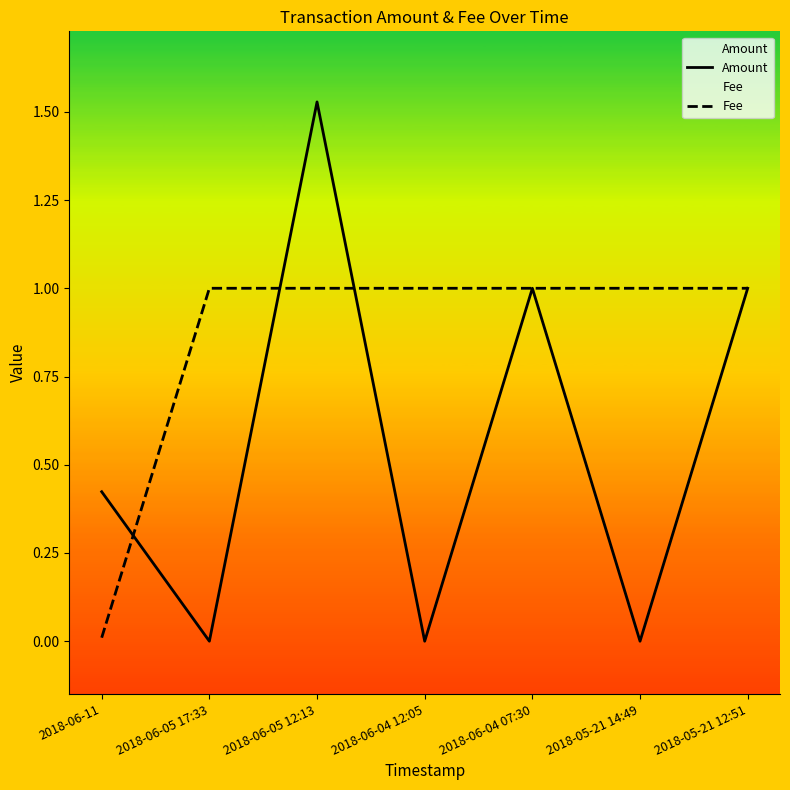

Which series ends up on top after the final intersection of Fee and Amount?

Fee